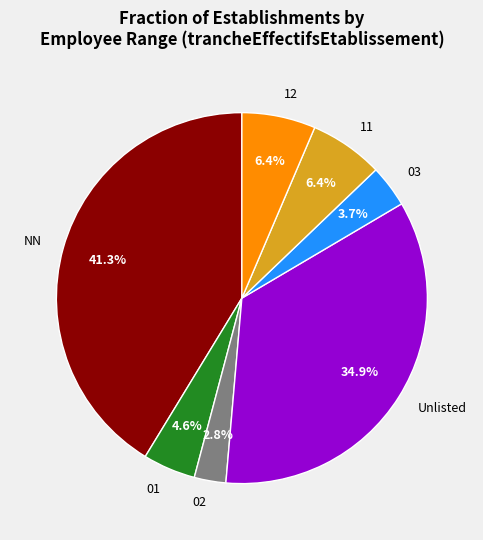

Between 01 and 03, which is larger?

01